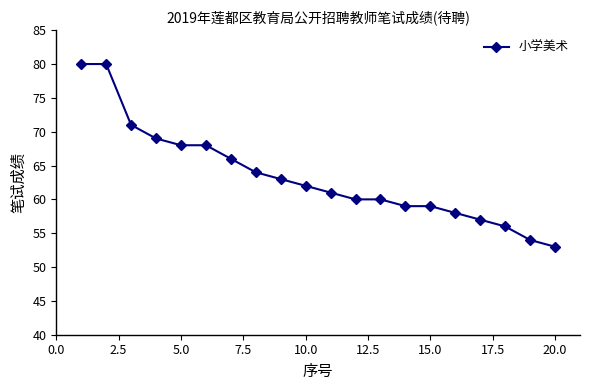

What is the difference between the maximum and minimum values?

27